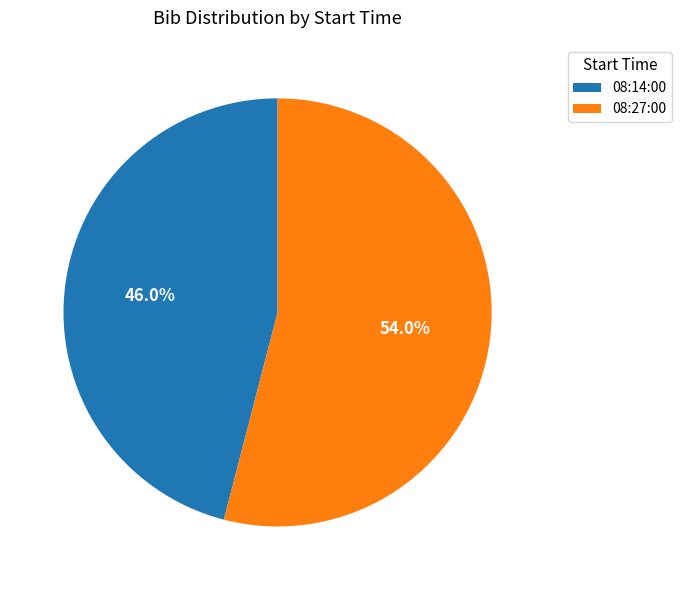

Which slice is the smallest?

08:14:00